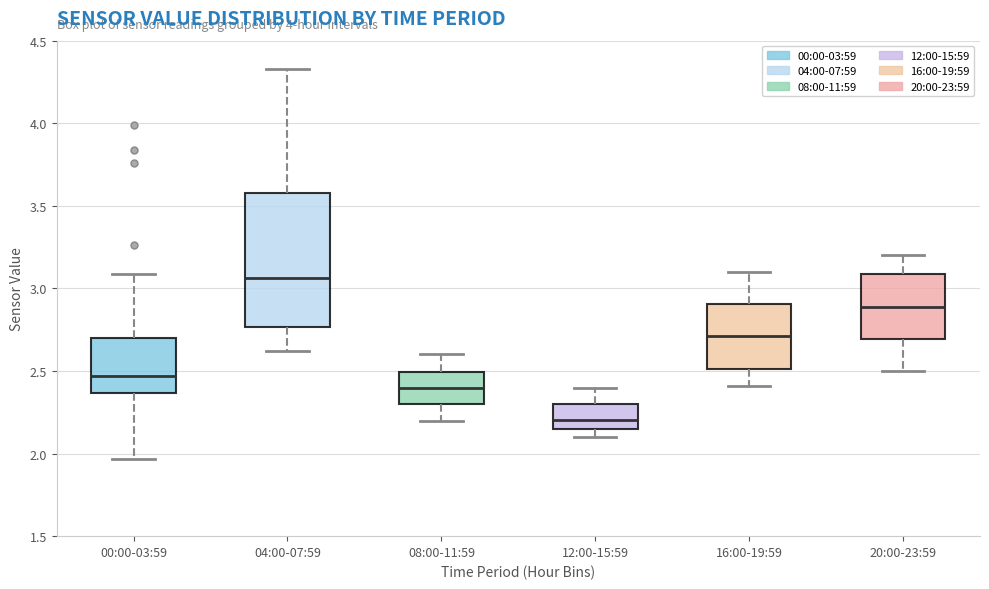

Reading left to right, read every box against the y-axis: the position of its median line, the range the box covers, and the ends of its whiskers. The values are not printed on the chart, so give them approximately, as read against the axis.

00:00-03:59: median 2.45, box 2.35 to 2.70, whiskers 1.95 to 3.10
04:00-07:59: median 3.05, box 2.75 to 3.60, whiskers 2.60 to 4.35
08:00-11:59: median 2.40, box 2.30 to 2.50, whiskers 2.20 to 2.60
12:00-15:59: median 2.20, box 2.15 to 2.30, whiskers 2.10 to 2.40
16:00-19:59: median 2.70, box 2.50 to 2.90, whiskers 2.40 to 3.10
20:00-23:59: median 2.90, box 2.70 to 3.10, whiskers 2.50 to 3.20